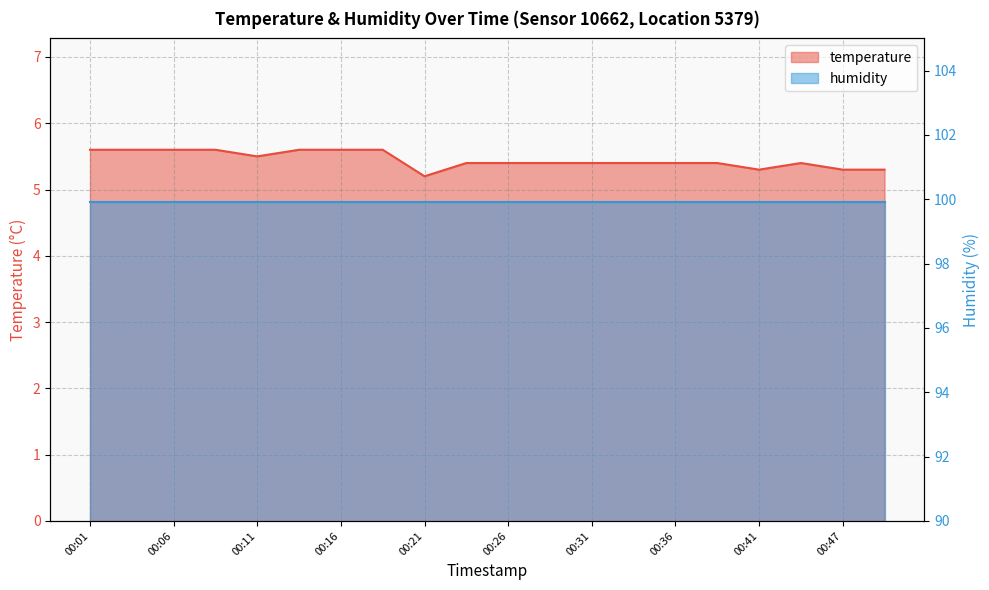

Which label corresponds to the largest value in the chart?

00:01